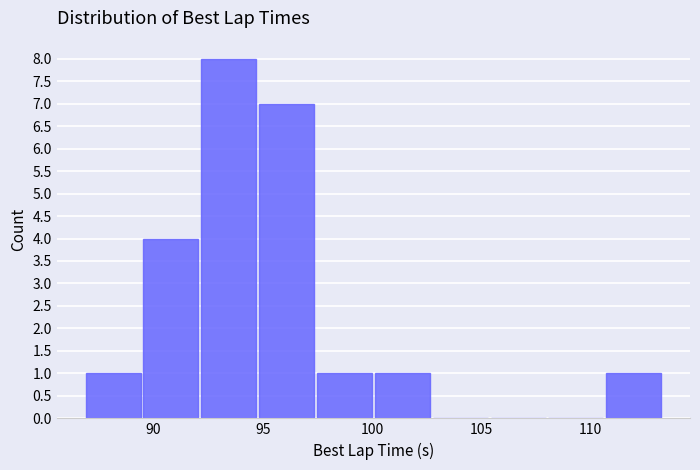

Over which range of the x-axis is the bar tallest?

92.0 to 95.0